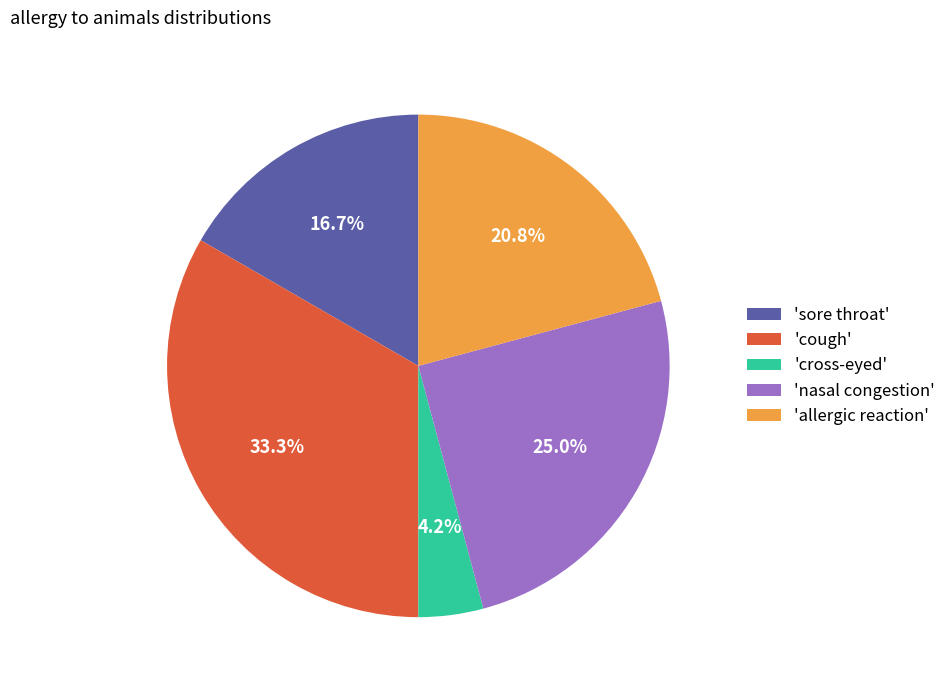

Rank the categories by value from lowest to highest.

'cross-eyed', 'sore throat', 'allergic reaction', 'nasal congestion', 'cough'